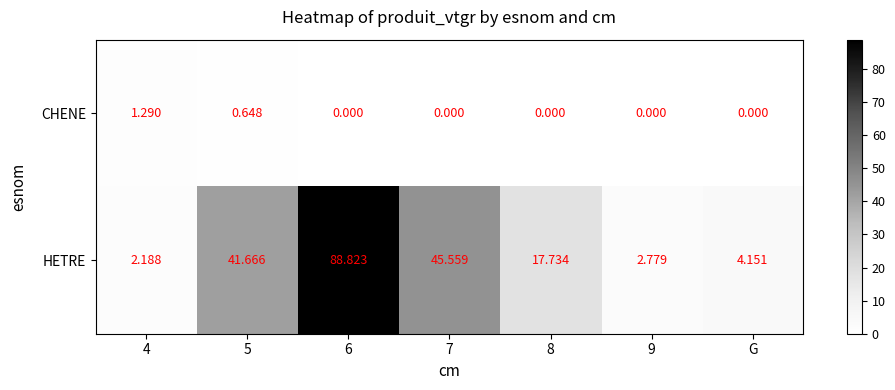

Between 8 and G, which series saw the biggest shift?

HETRE